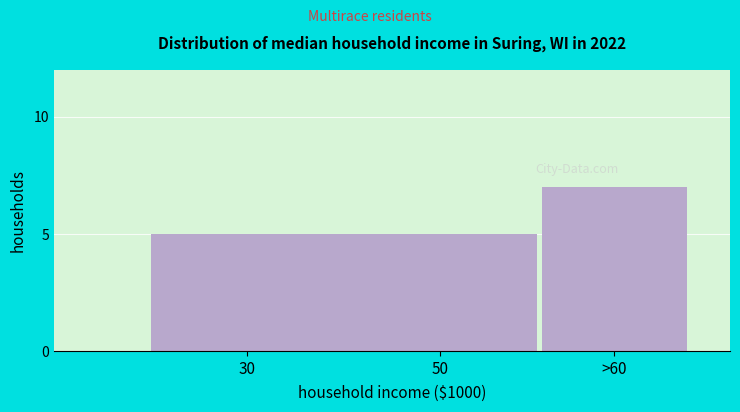

Reading left to right, list all the values displayed in this chart.

30=5	50=5	>60=7